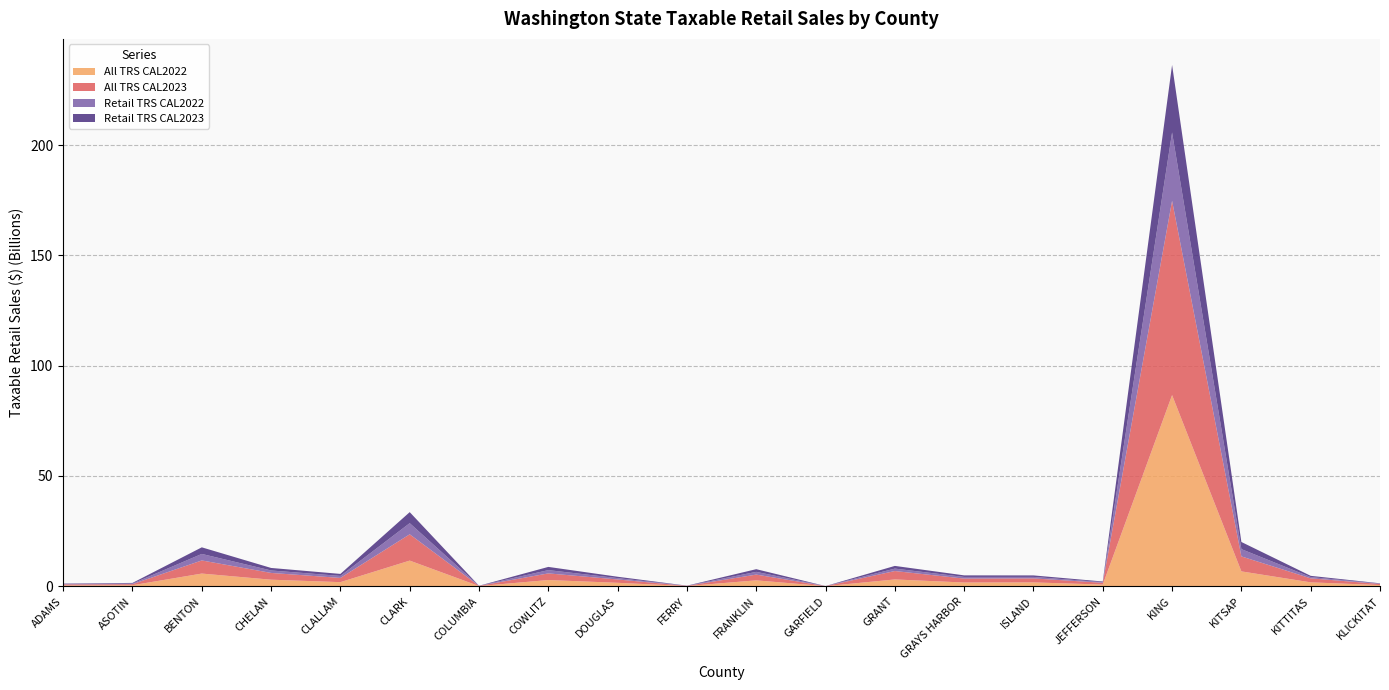

Reading left to right, what are all the values shown in this chart?

All TRS CAL2022: ADAMS=403625043	ASOTIN=478723895	BENTON=5766343266	CHELAN=2984977760	CLALLAM=1873721272	CLARK=11646708871	COLUMBIA=89675364	COWLITZ=2835761915	DOUGLAS=1573622119	FERRY=103918059	FRANKLIN=2688247599	GARFIELD=43205155	GRANT=3097747664	GRAYS HARBOR=1709820927	ISLAND=1757221256	JEFFERSON=775569434	KING=86667370219	KITSAP=6752549328	KITTITAS=1785672578	KLICKITAT=548938045
All TRS CAL2023: ADAMS=456240047	ASOTIN=493186531	BENTON=5951828099	CHELAN=3073692785	CLALLAM=1918203045	CLARK=11927520337	COLUMBIA=104505300	COWLITZ=3010104234	DOUGLAS=1515539707	FERRY=97279017	FRANKLIN=2615292353	GARFIELD=42230906	GRANT=3823818765	GRAYS HARBOR=1783664645	ISLAND=1811628896	JEFFERSON=821453365	KING=88080125666	KITSAP=6792352383	KITTITAS=1815958407	KLICKITAT=513311675
Retail TRS CAL2022: ADAMS=170447619	ASOTIN=274406171	BENTON=2949379333	CHELAN=1112617616	CLALLAM=909682927	CLARK=5041952809	COLUMBIA=25889645	COWLITZ=1489480553	DOUGLAS=613099423	FERRY=40912896	FRANKLIN=1237606251	GARFIELD=11458286	GRANT=1096228540	GRAYS HARBOR=737565955	ISLAND=678867745	JEFFERSON=285272186	KING=30988885156	KITSAP=3298623986	KITTITAS=576300600	KLICKITAT=146326939
Retail TRS CAL2023: ADAMS=182505769	ASOTIN=284810842	BENTON=2992463126	CHELAN=1142326819	CLALLAM=910315598	CLARK=5000917164	COLUMBIA=26875680	COWLITZ=1451900056	DOUGLAS=624110178	FERRY=43022718	FRANKLIN=1213832250	GARFIELD=12835626	GRANT=1223331060	GRAYS HARBOR=719121911	ISLAND=682965196	JEFFERSON=288989854	KING=30600342422	KITSAP=3240330776	KITTITAS=560579197	KLICKITAT=144613812